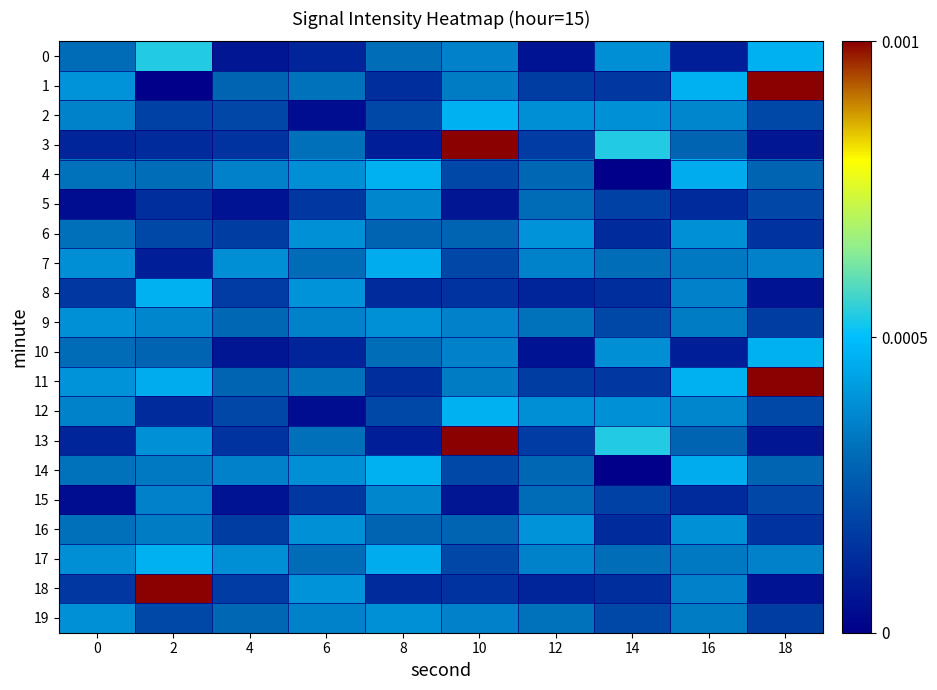

Which series has the largest total across all categories?

11